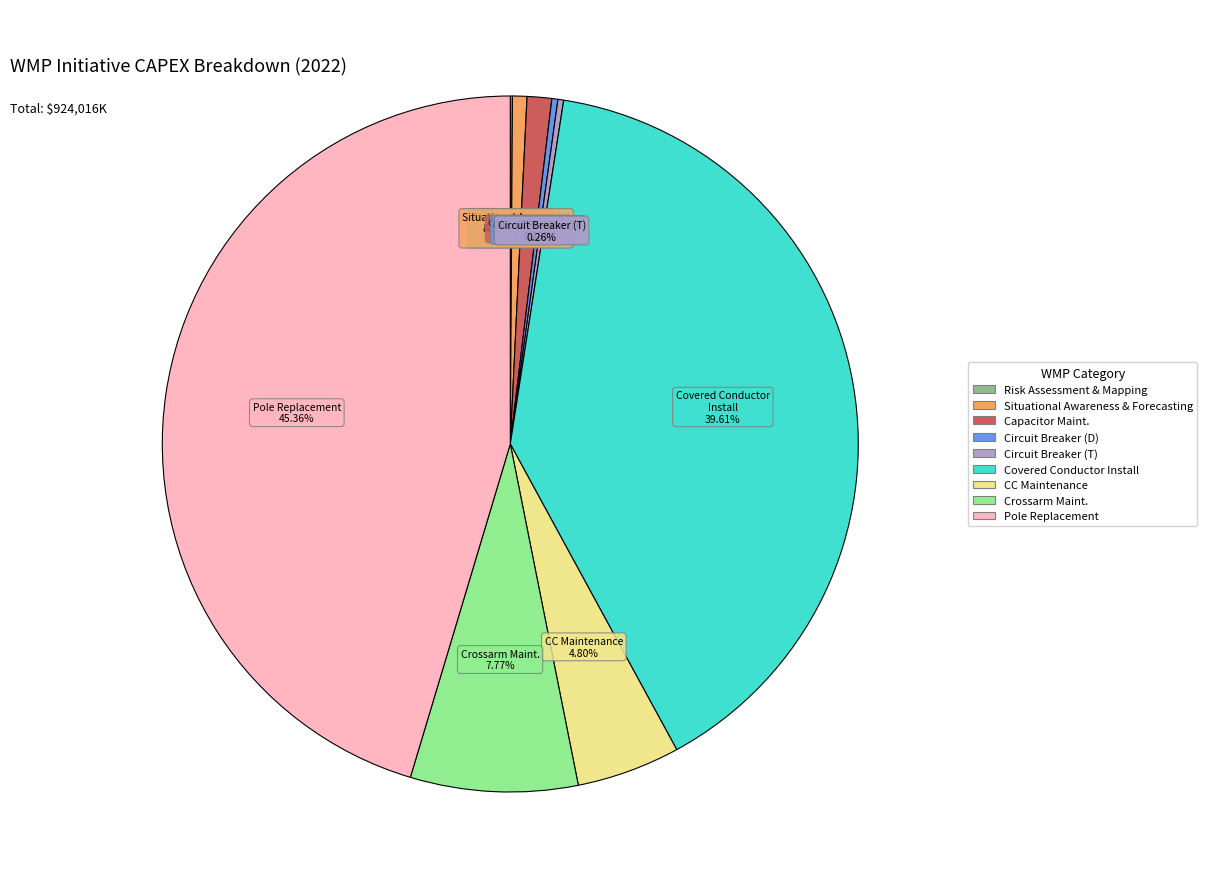

Is there any slice that represents more than half of the pie?

No